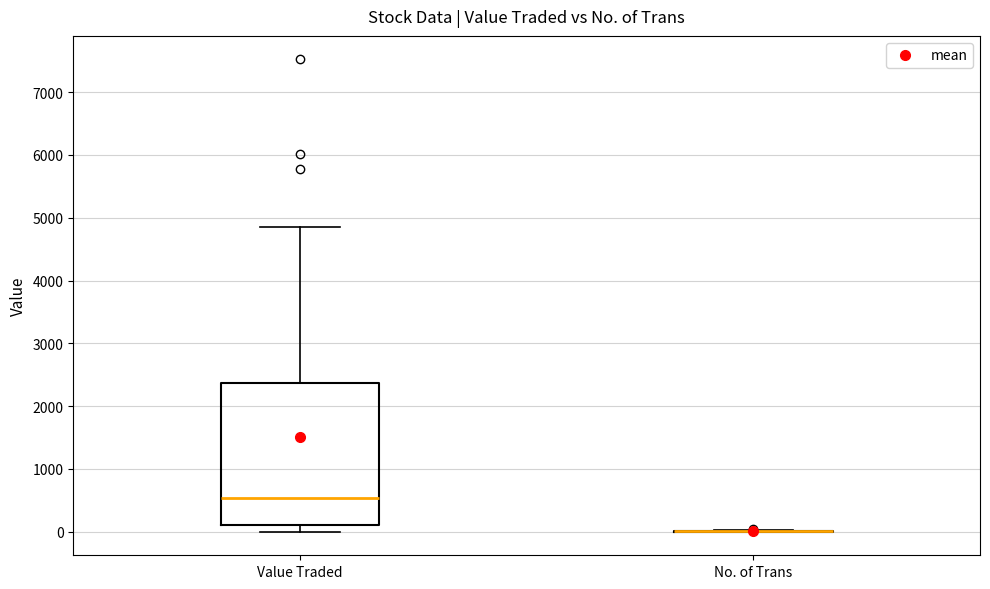

Reading left to right, transcribe this box plot: for each box, give where its median line is, the range the box spans, and where its two whiskers end, as read against the y-axis. The values are not printed on the chart, so give them approximately, as read against the axis.

Value Traded: median 500, box 100 to 2400, whiskers 0 to 4900
No. of Trans: box collapsed to a line at 0, whiskers 0 to 0